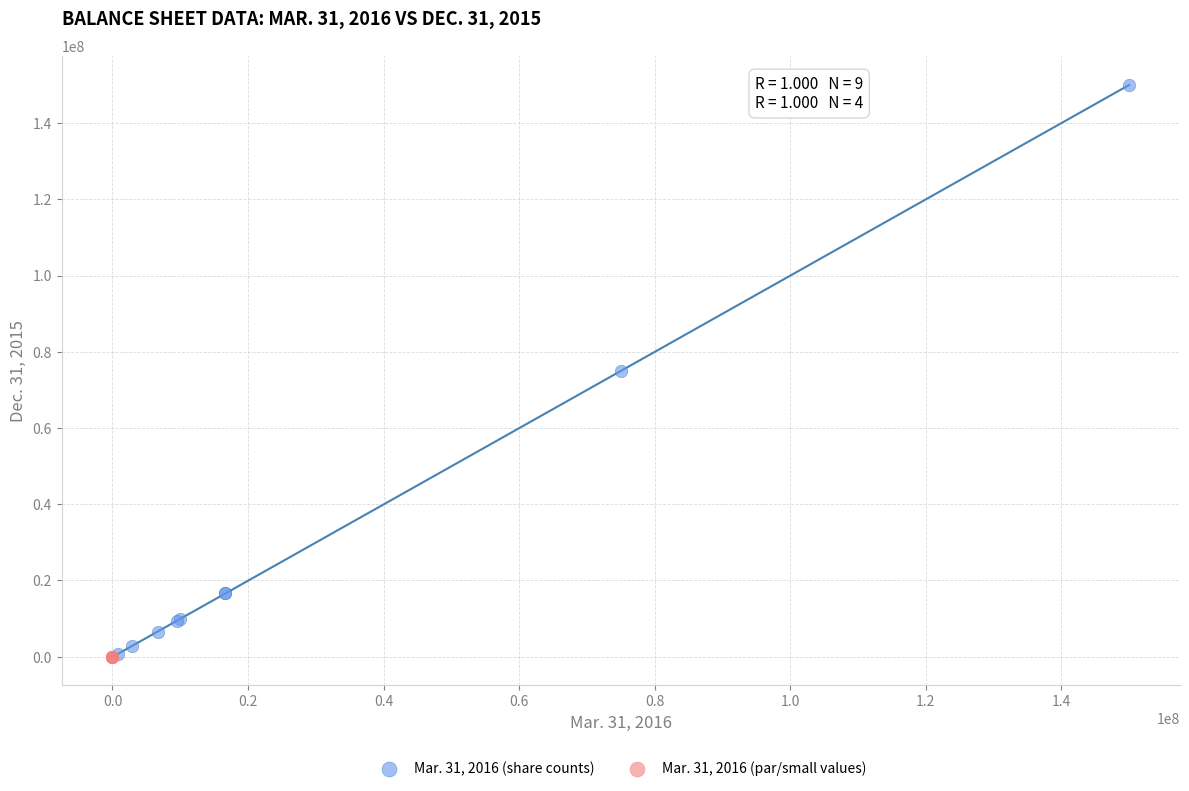

Which series has the largest Y range (max minus min)?

Mar. 31, 2016 (share counts)